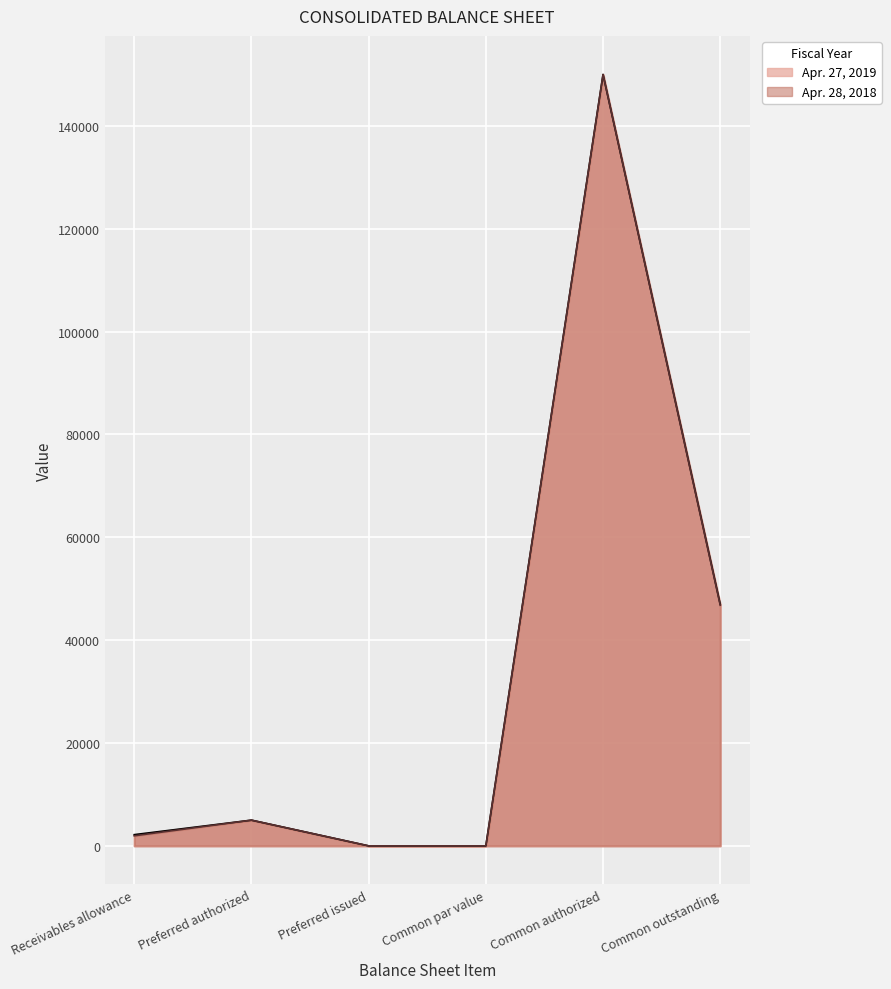

Where is the first local maximum for Apr. 27, 2019?

Preferred authorized